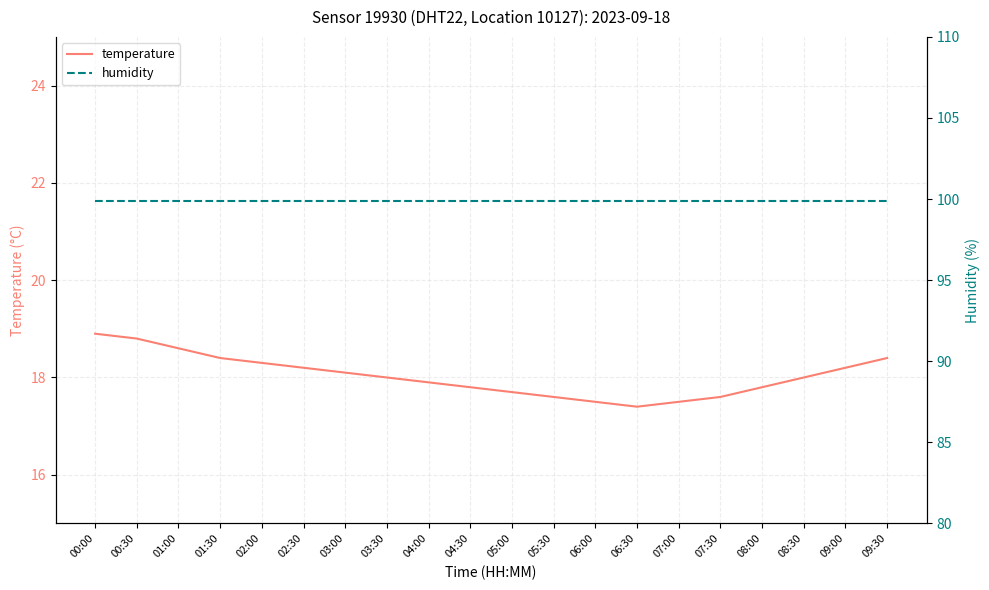

Reading right to left, extract all data points from this chart.

temperature: 09:30=18.4	09:00=18.2	08:30=18.0	08:00=17.8	07:30=17.6	07:00=17.5	06:30=17.4	06:00=17.5	05:30=17.6	05:00=17.7	04:30=17.8	04:00=17.9	03:30=18.0	03:00=18.1	02:30=18.2	02:00=18.3	01:30=18.4	01:00=18.6	00:30=18.8	00:00=18.9
humidity: 09:30=99.9	09:00=99.9	08:30=99.9	08:00=99.9	07:30=99.9	07:00=99.9	06:30=99.9	06:00=99.9	05:30=99.9	05:00=99.9	04:30=99.9	04:00=99.9	03:30=99.9	03:00=99.9	02:30=99.9	02:00=99.9	01:30=99.9	01:00=99.9	00:30=99.9	00:00=99.9